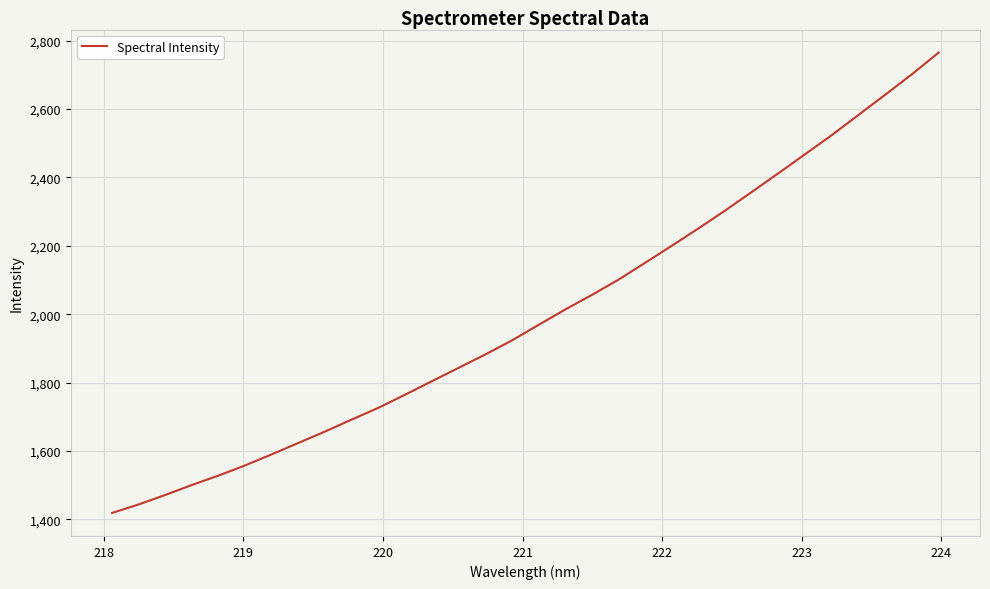

What is the minimum value shown in the chart?

1418.6